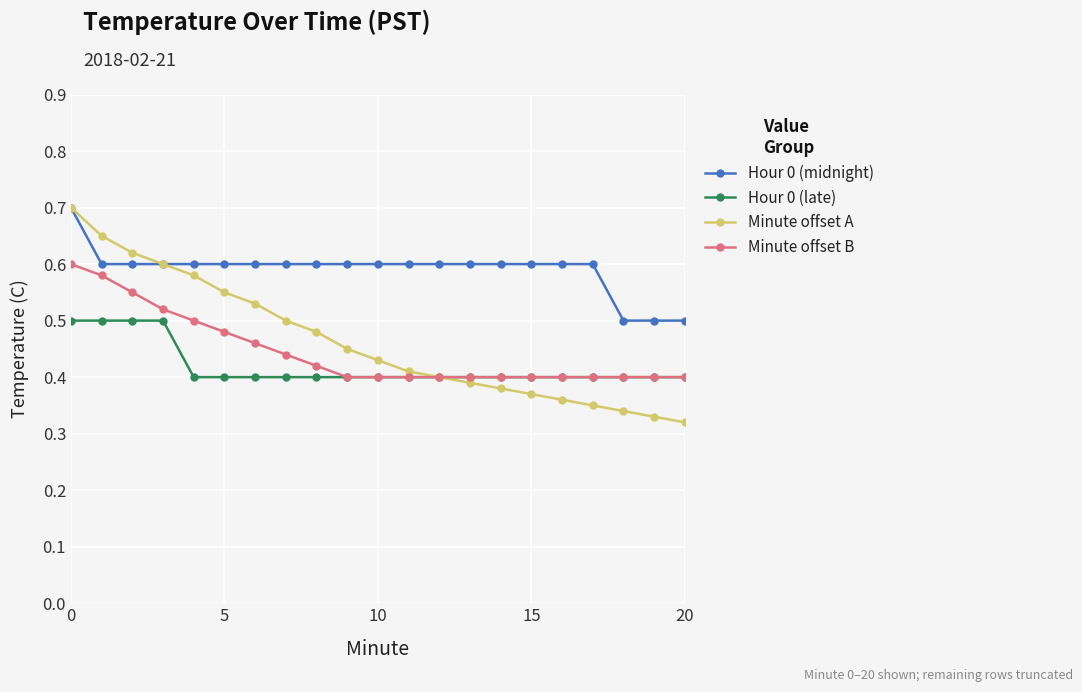

Which series has the largest range (max minus min)?

Minute offset A